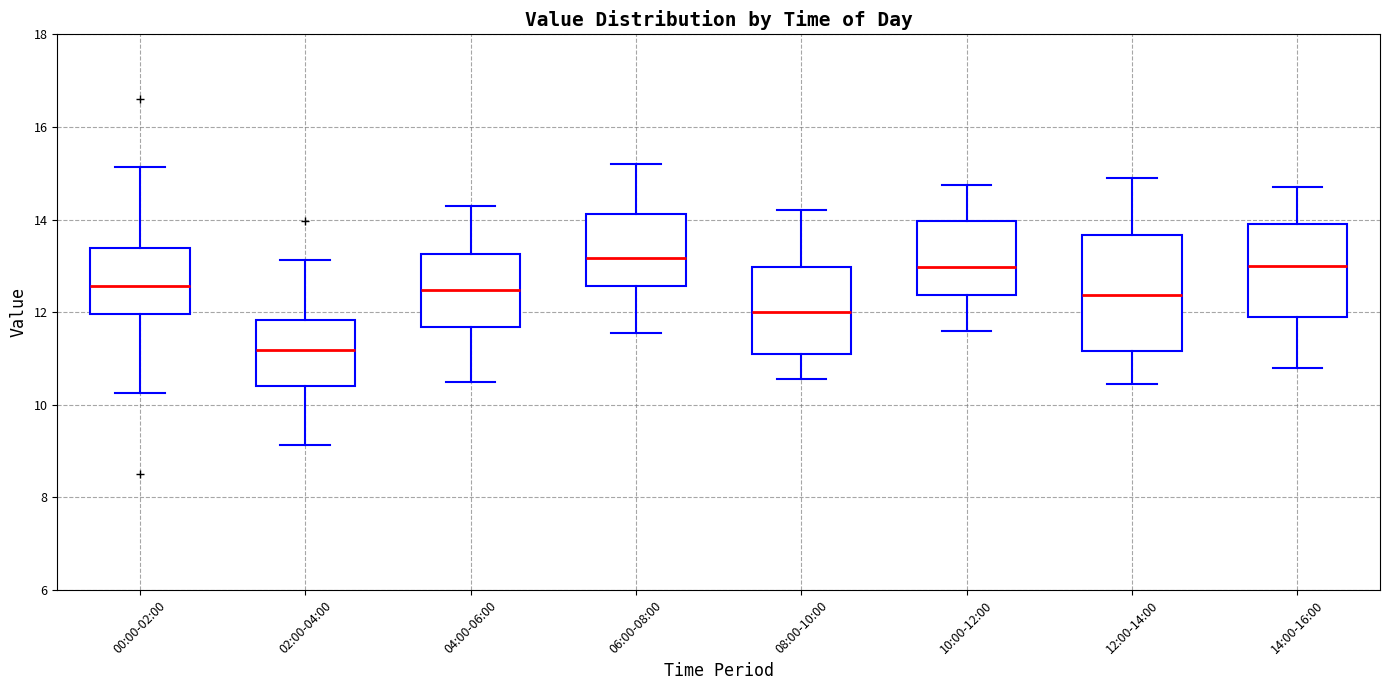

Reading left to right, read every box against the y-axis: the position of its median line, the range the box covers, and the ends of its whiskers. The values are not printed on the chart, so give them approximately, as read against the axis.

00:00-02:00: median 12.6, box 12.0 to 13.4, whiskers 10.2 to 15.2
02:00-04:00: median 11.2, box 10.4 to 11.8, whiskers 9.2 to 13.2
04:00-06:00: median 12.4, box 11.6 to 13.2, whiskers 10.6 to 14.4
06:00-08:00: median 13.2, box 12.6 to 14.2, whiskers 11.6 to 15.2
08:00-10:00: median 12.0, box 11.2 to 13.0, whiskers 10.6 to 14.2
10:00-12:00: median 13.0, box 12.4 to 14.0, whiskers 11.6 to 14.8
12:00-14:00: median 12.4, box 11.2 to 13.6, whiskers 10.4 to 15.0
14:00-16:00: median 13.0, box 11.8 to 14.0, whiskers 10.8 to 14.8